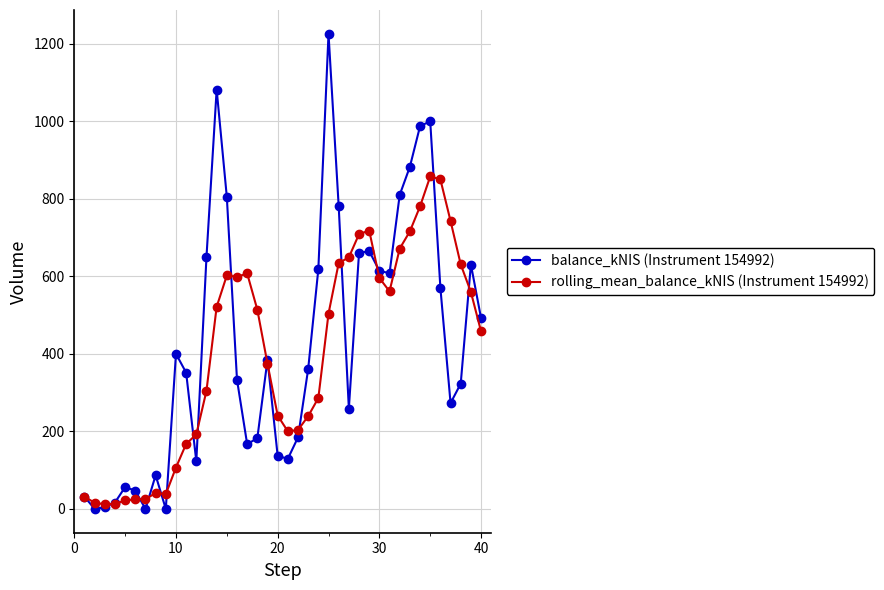

After their last crossing, which series has the higher values: balance_kNIS (Instrument 154992) or rolling_mean_balance_kNIS (Instrument 154992)?

balance_kNIS (Instrument 154992)